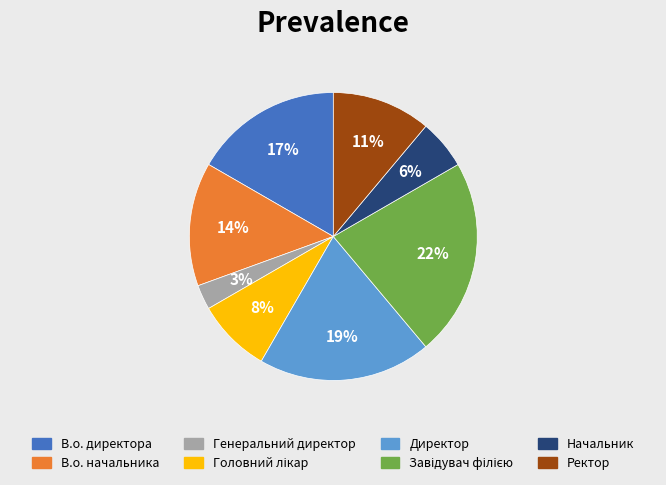

How many segments does this pie chart have?

8